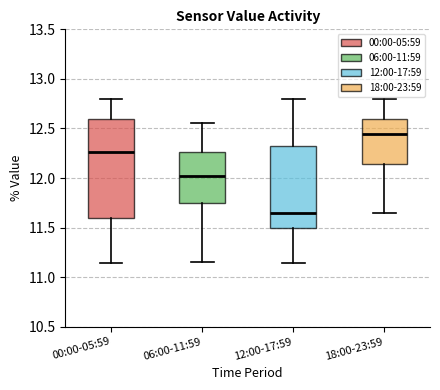

Which box has the lowest median line?

12:00-17:59